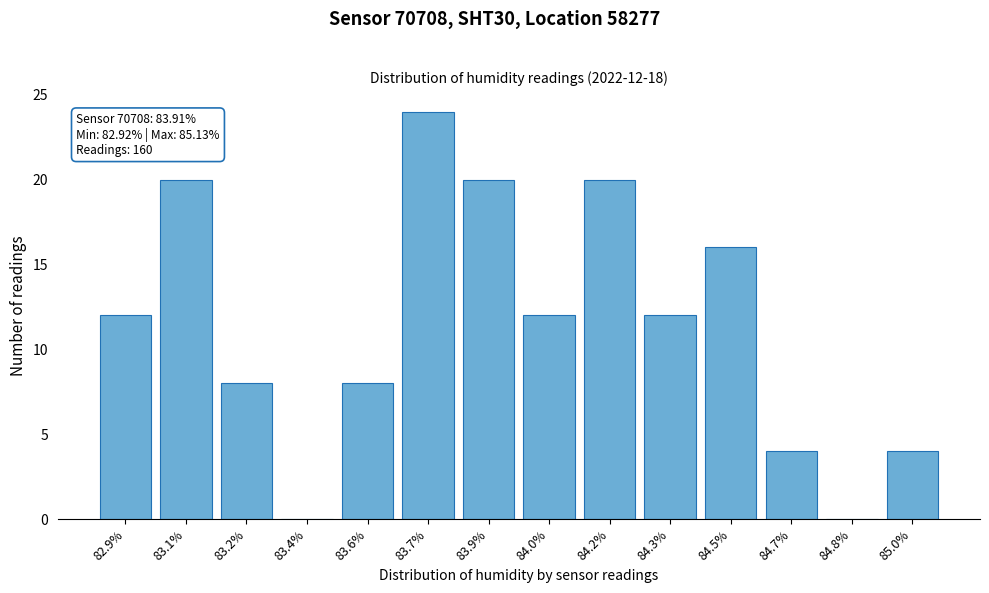

Reading left to right, what are all the values shown in this chart?

82.9%=12	83.1%=20	83.2%=8	83.4%=0	83.6%=8	83.7%=24	83.9%=20	84.0%=12	84.2%=20	84.3%=12	84.5%=16	84.7%=4	84.8%=0	85.0%=4